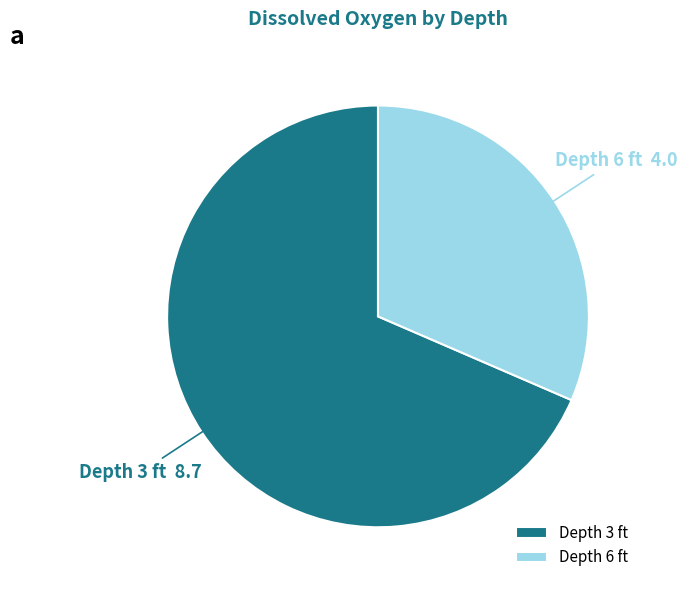

Rank the categories by value from highest to lowest.

Depth 3 ft, Depth 6 ft